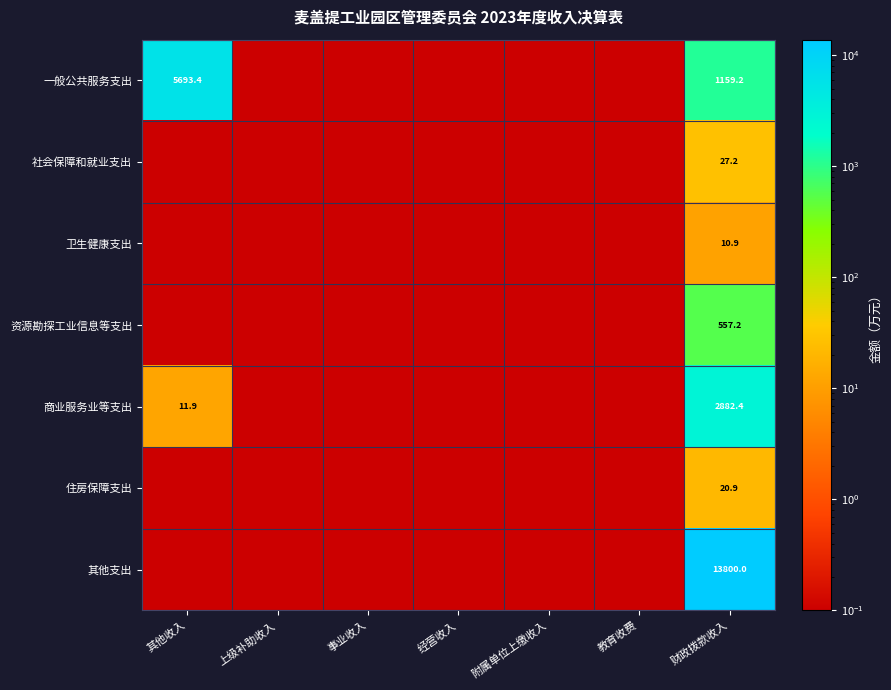

Rank the series by their maximum value, from lowest to highest.

卫生健康支出, 住房保障支出, 社会保障和就业支出, 资源勘探工业信息等支出, 商业服务业等支出, 一般公共服务支出, 其他支出